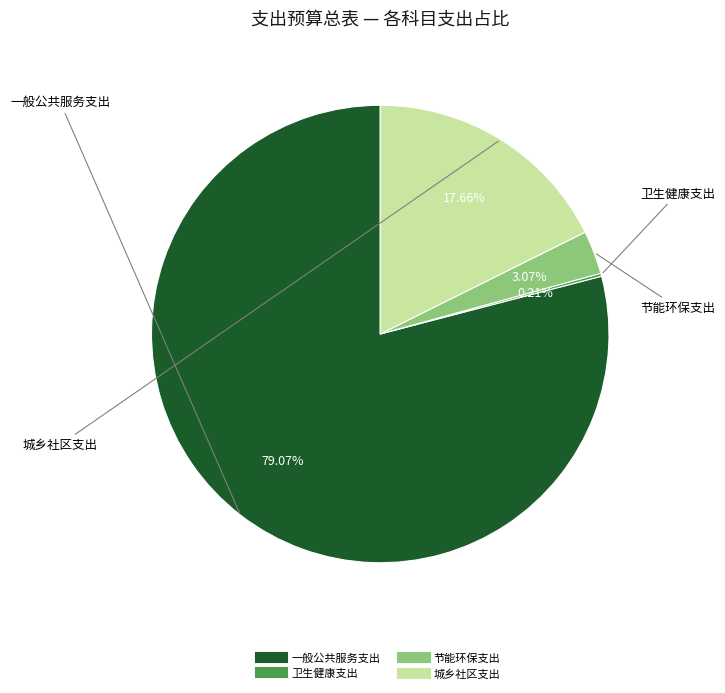

What is the ratio of the value at 一般公共服务支出 to the value at 城乡社区支出?

4.5